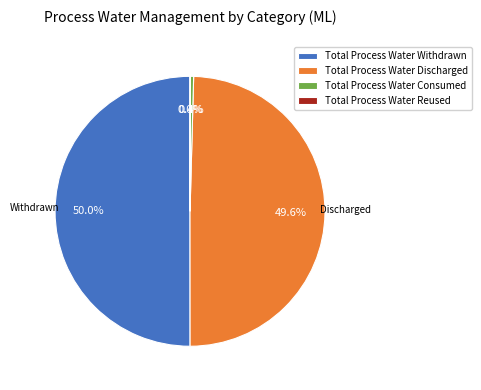

Which category accounts for the majority?

Total Process Water Withdrawn